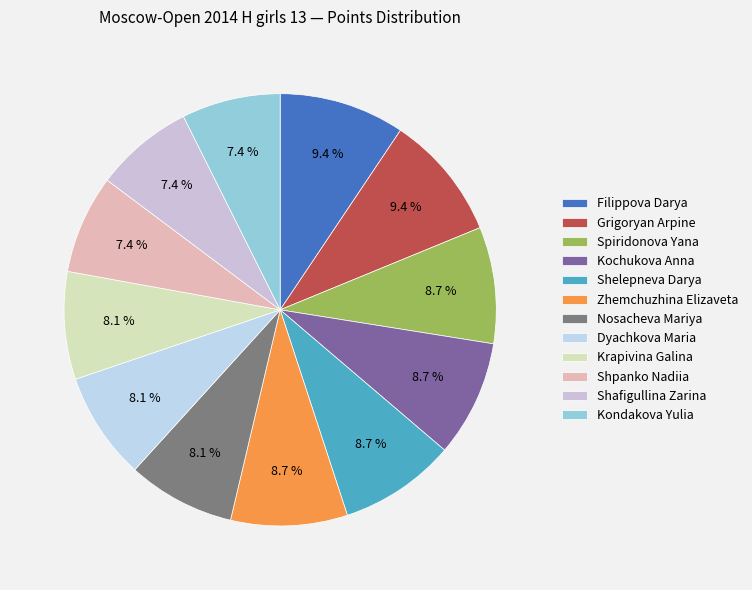

To the nearest percent, what is the difference between the Shpanko Nadiia and Nosacheva Mariya slice percentages?

1%